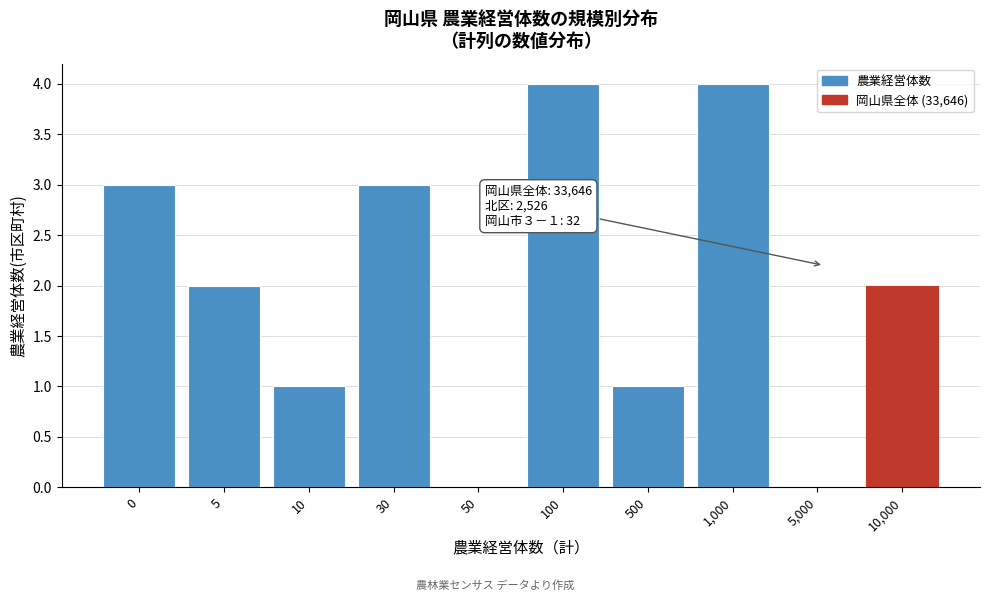

Reading left to right, what are all the values shown in this chart?

0=3	5=2	10=1	30=3	50=0	100=4	500=1	1,000=4	5,000=0	10,000=2